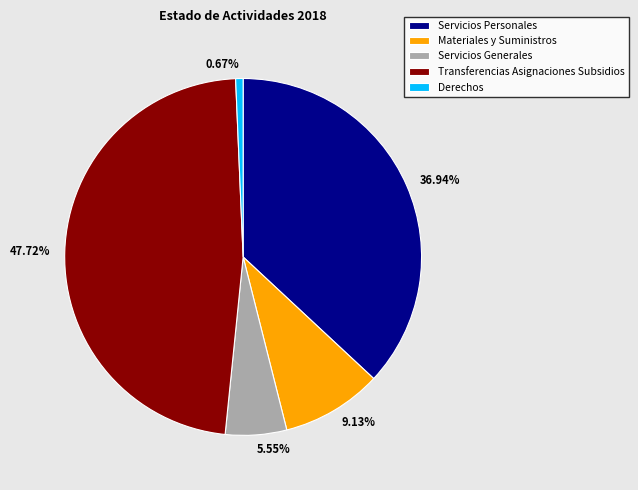

How many slices are in this pie chart?

5